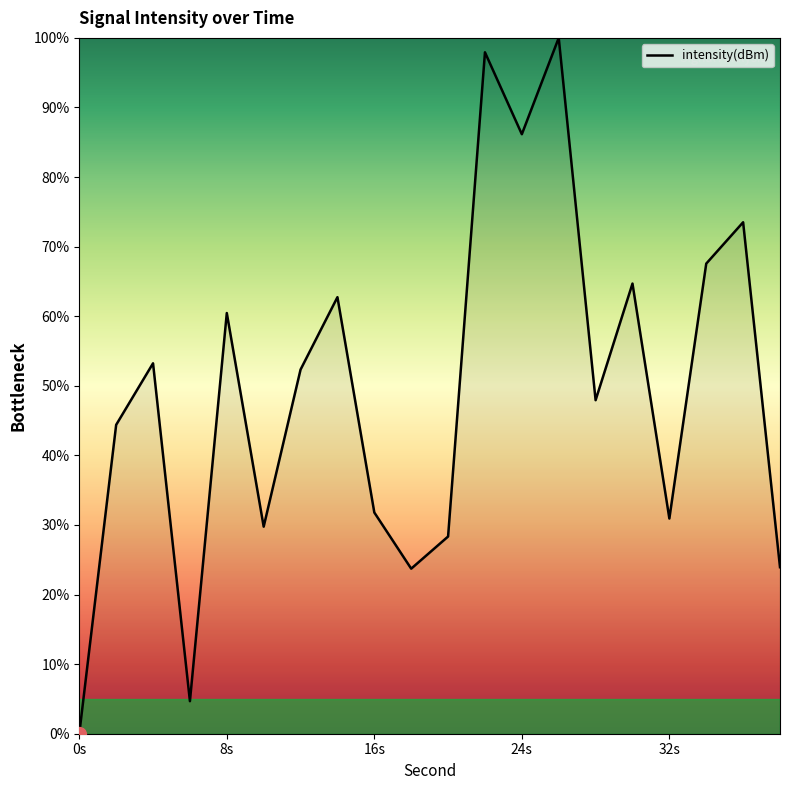

What is the difference between the maximum and minimum values?

100.0